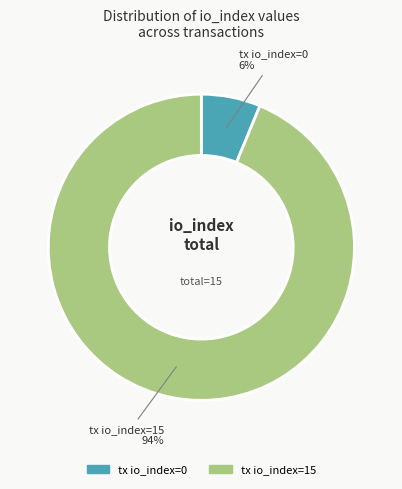

Does any single category account for the majority?

Yes